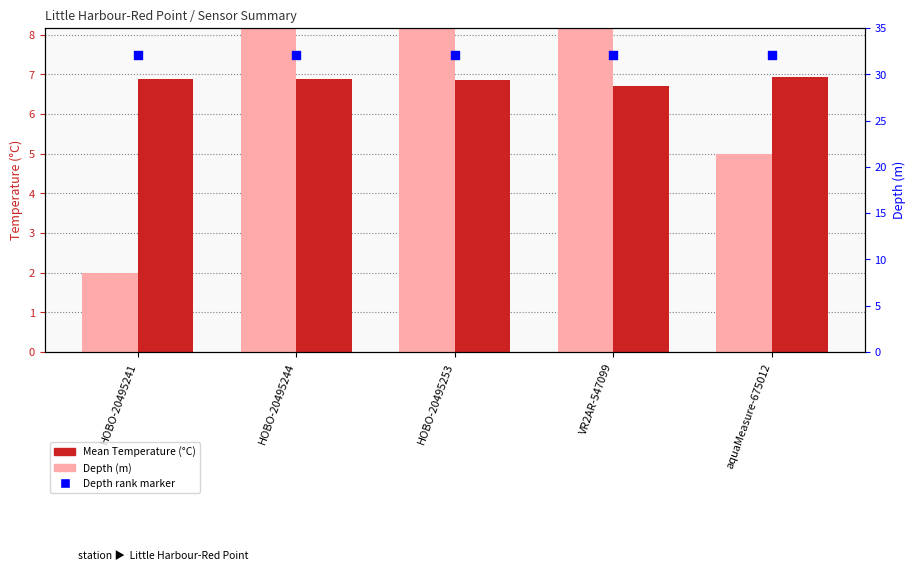

Which series has the widest spread of Y values?

Depth (m)